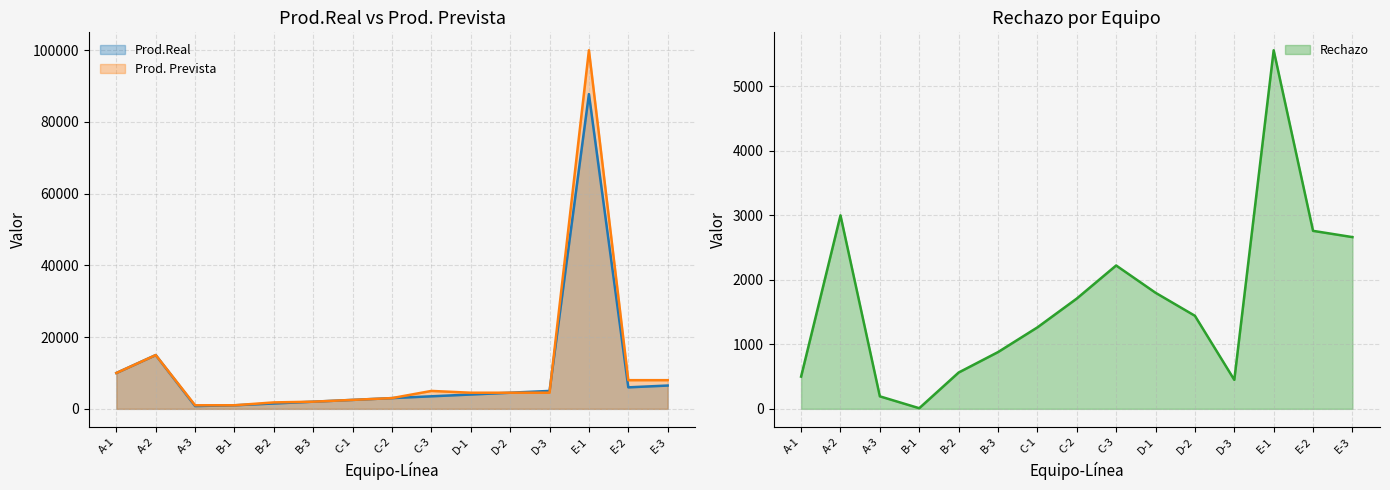

Count the number of categories in the chart.

15